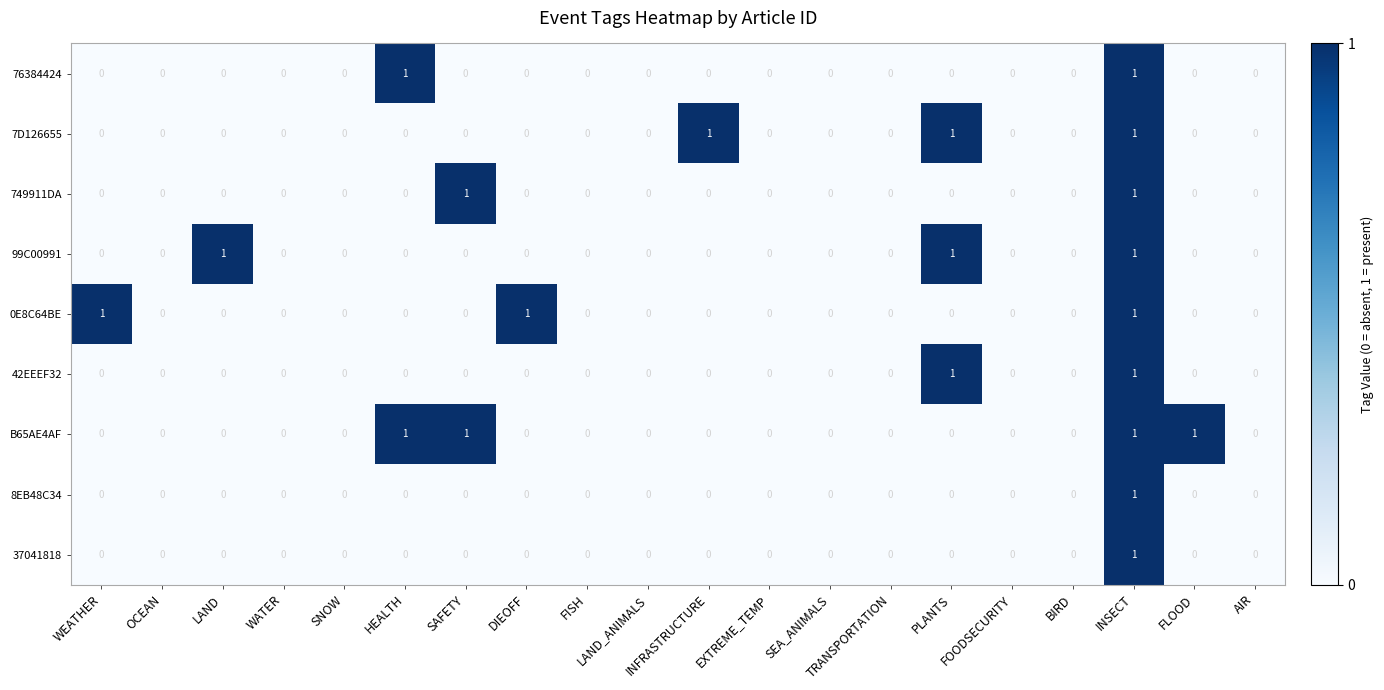

Which series has the largest total across all categories?

B65AE4AF